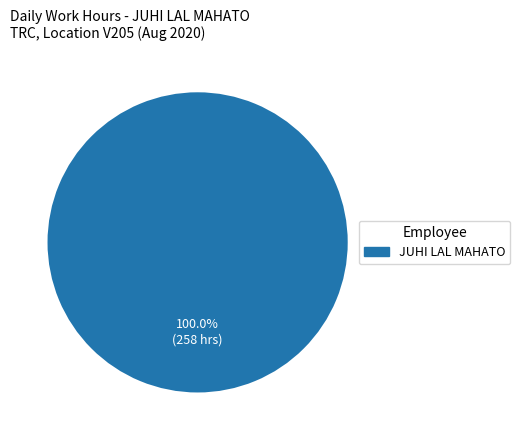

Which slice represents more than half of the pie?

JUHI LAL MAHATO